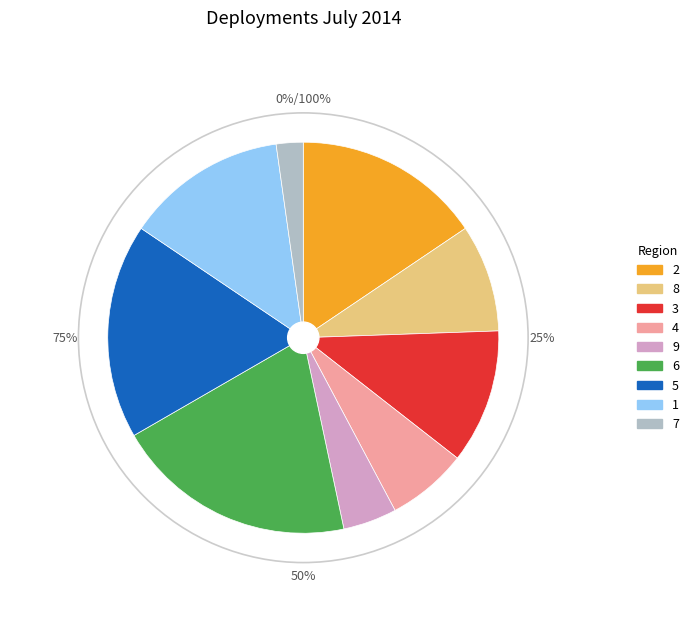

Which slice is the smallest?

7